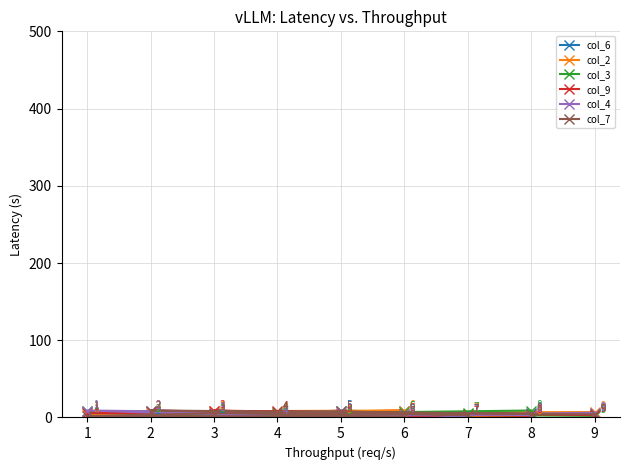

At which label does col_2 reach its peak?

6